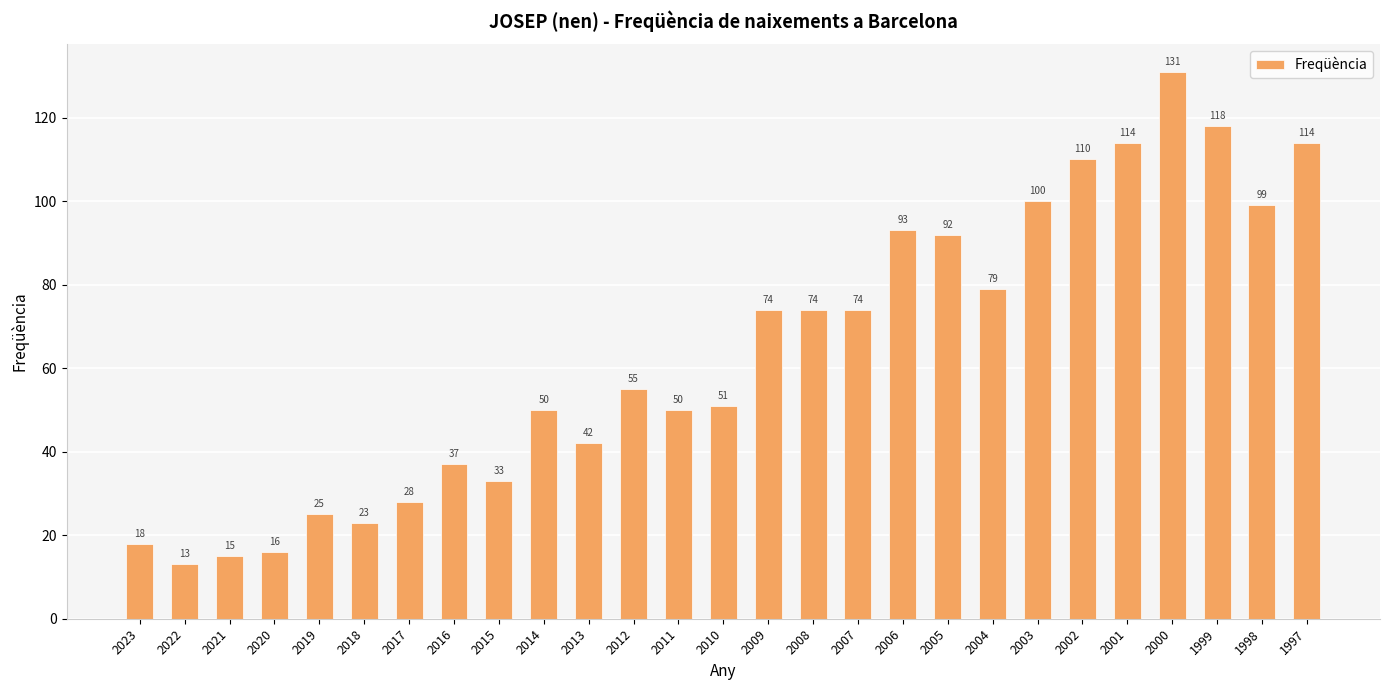

True or false: the data shows 9 at 2016.

False